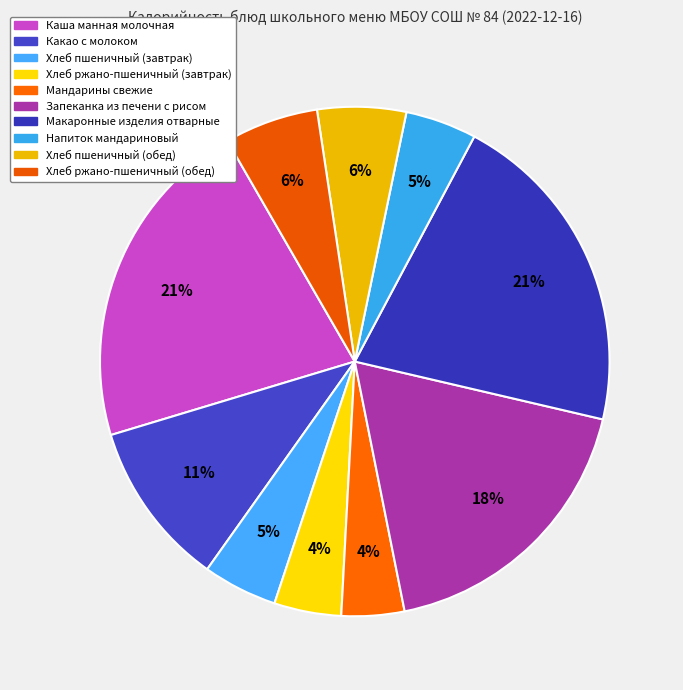

To the nearest percent, what percentage of the pie is Хлеб ржано-пшеничный (обед)?

6%